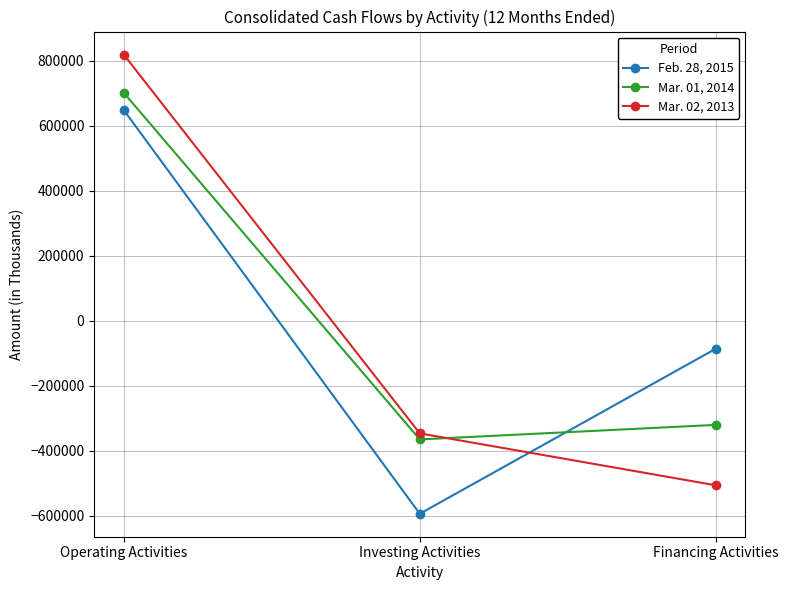

Which category has the lowest value in the Mar. 01, 2014 series?

Investing Activities